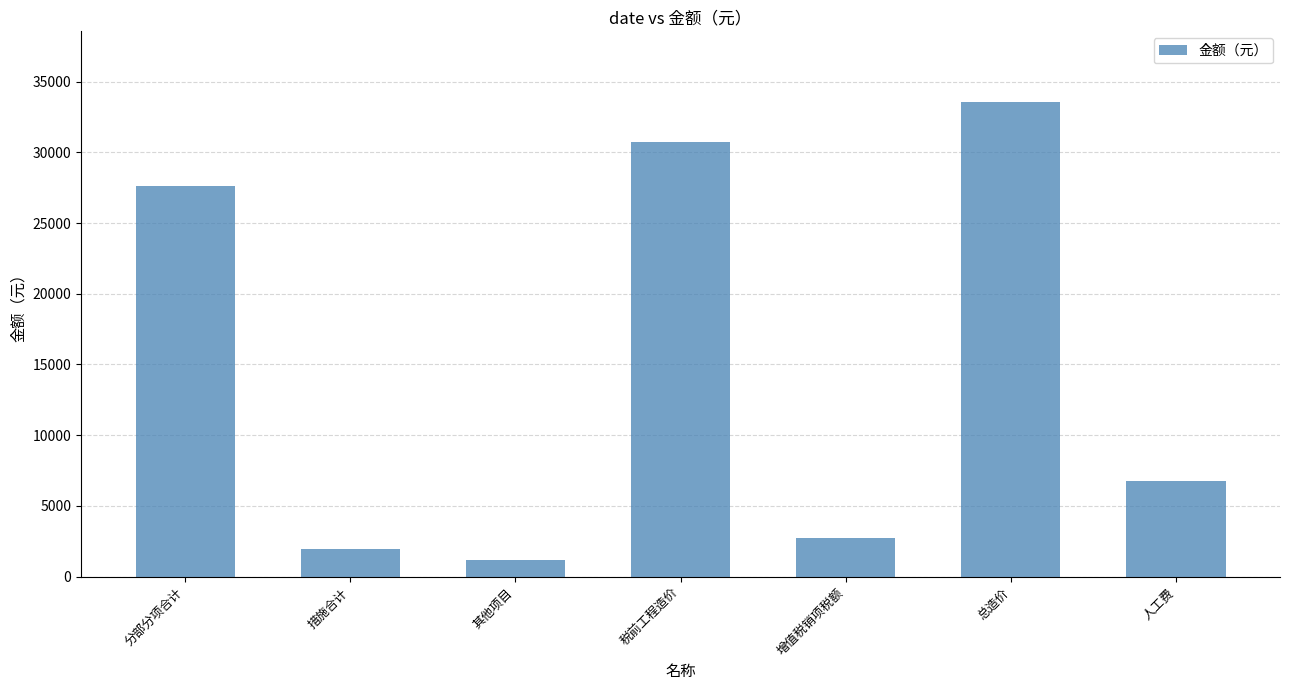

What is the difference between the values at 人工费 and 措施合计?

4814.4